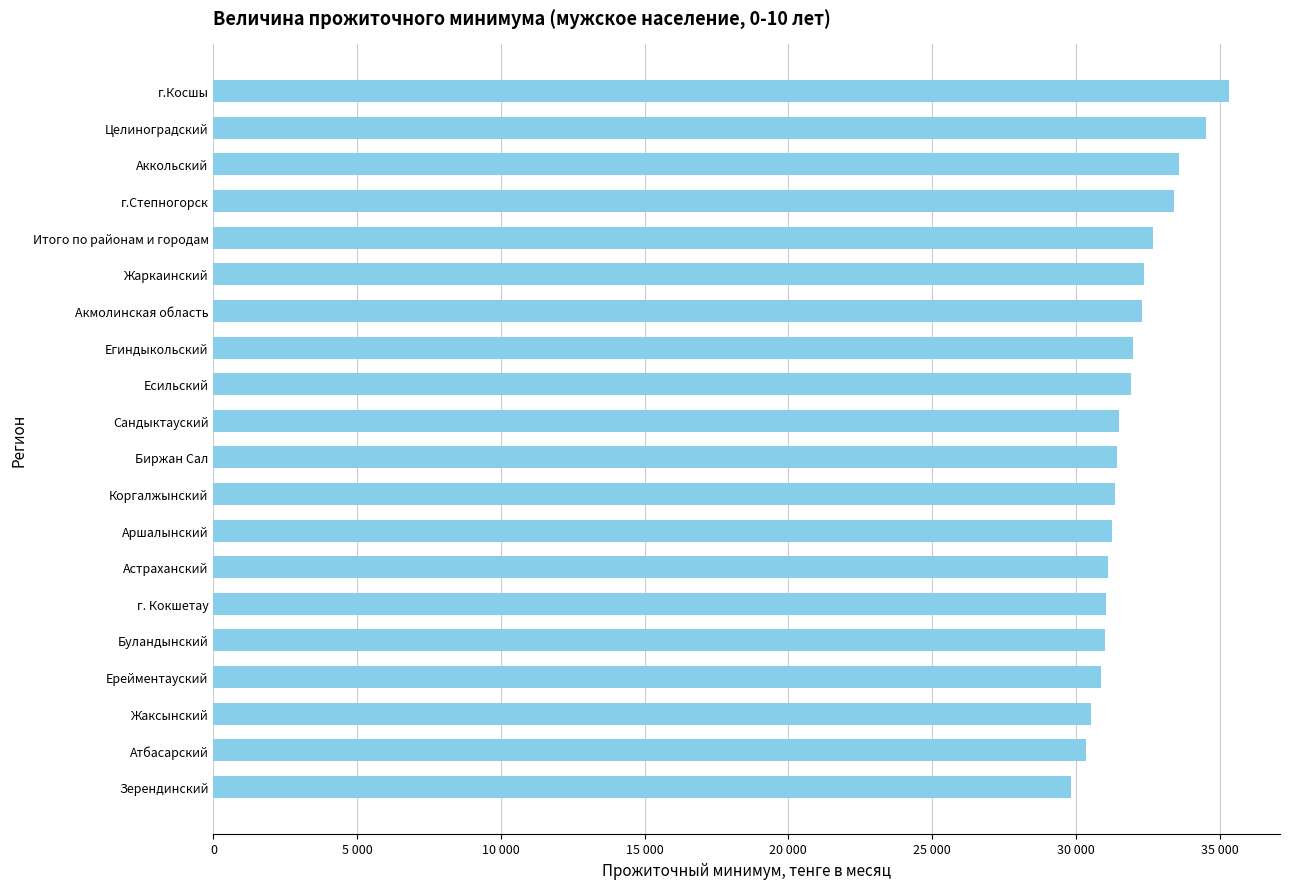

What is the average value?

31924